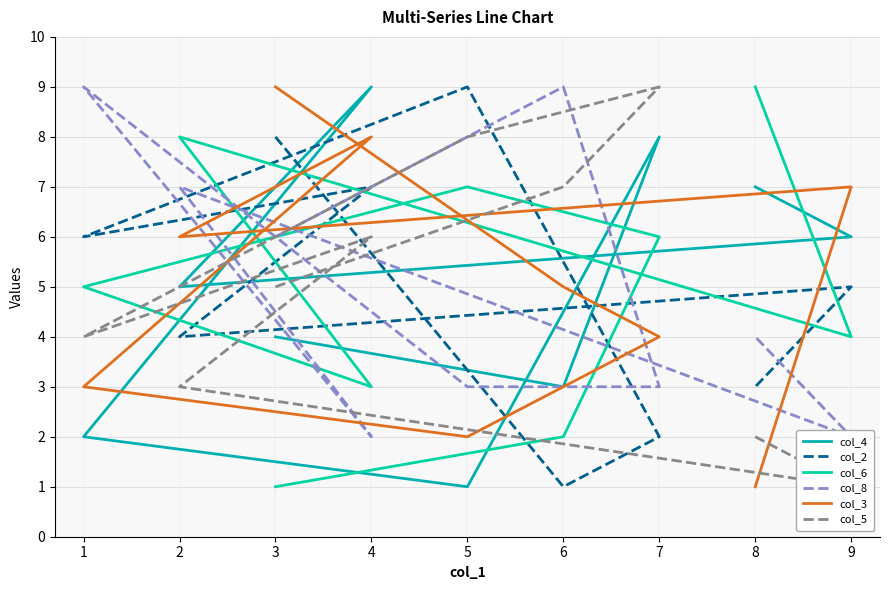

At which category is the sum across all series the highest?

4